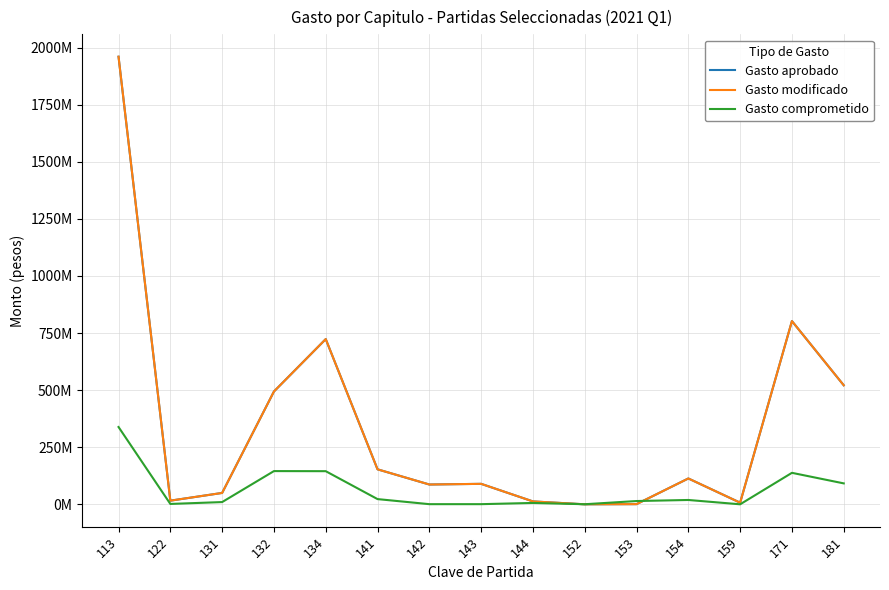

Is the value of Gasto modificado at 144 greater than the value of Gasto comprometido at 142?

Yes